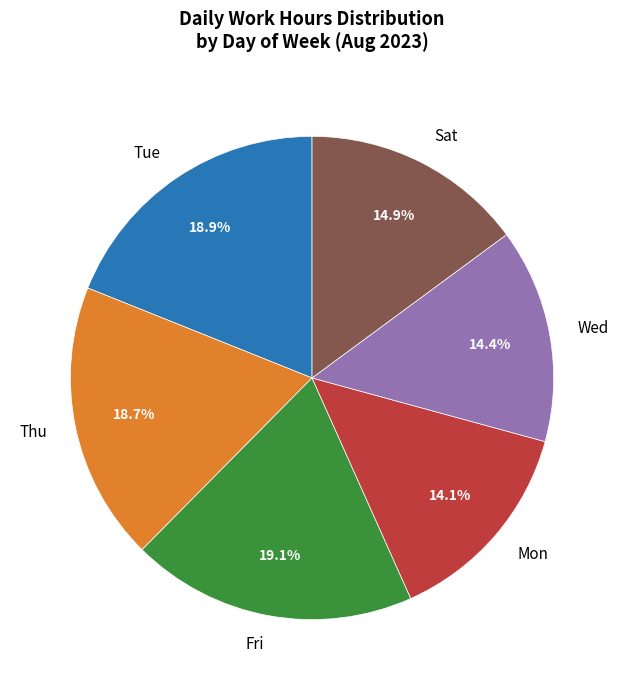

What is the ratio of the value at Sat to the value at Tue?

0.8